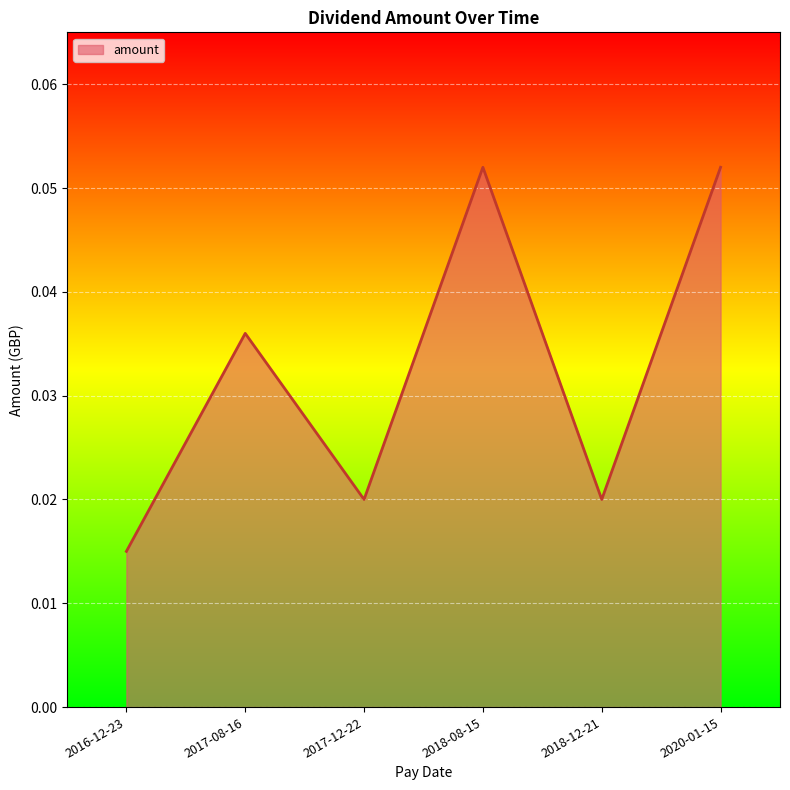

What position from the right is 2017-12-22?

4